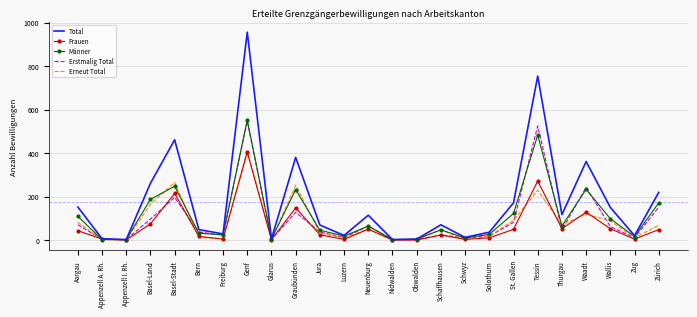

Where does the Erneut Total series first go above 47?

Aargau